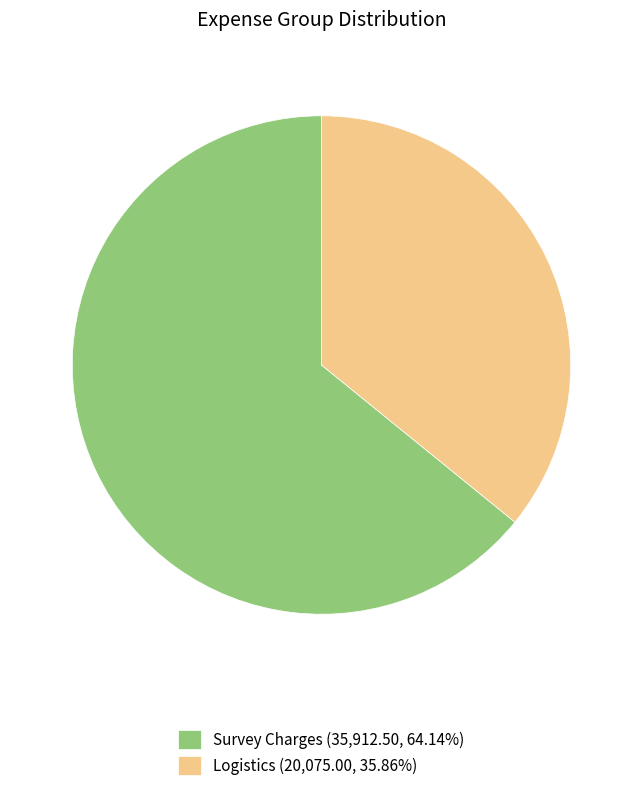

Does Logistics (20,075.00, 35.86%) represent more than half of the total?

No